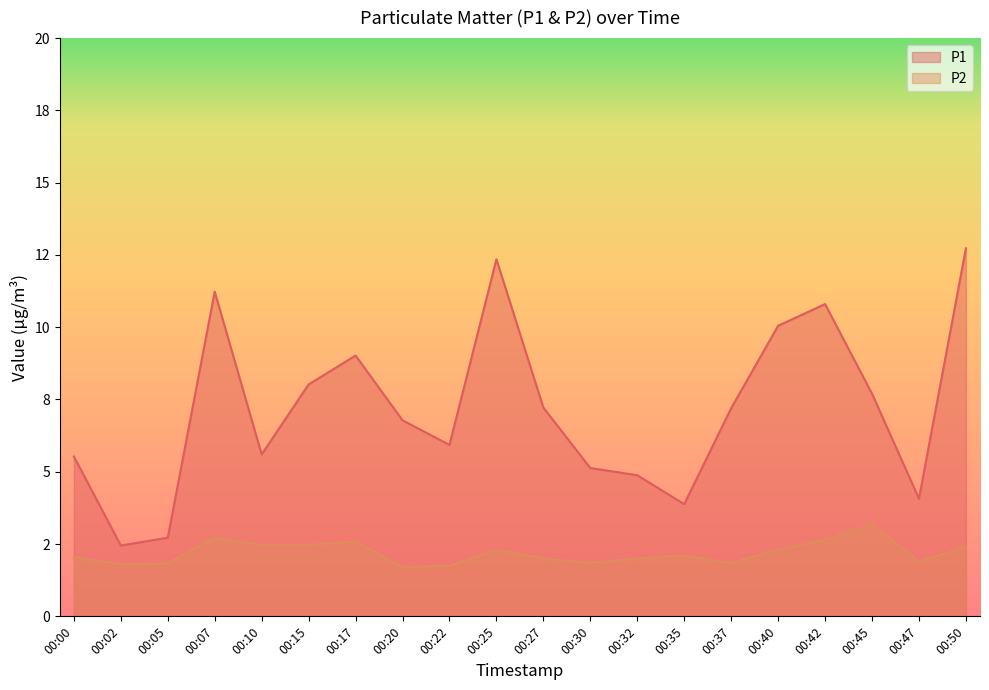

What are all the series names shown in the legend?

P1, P2